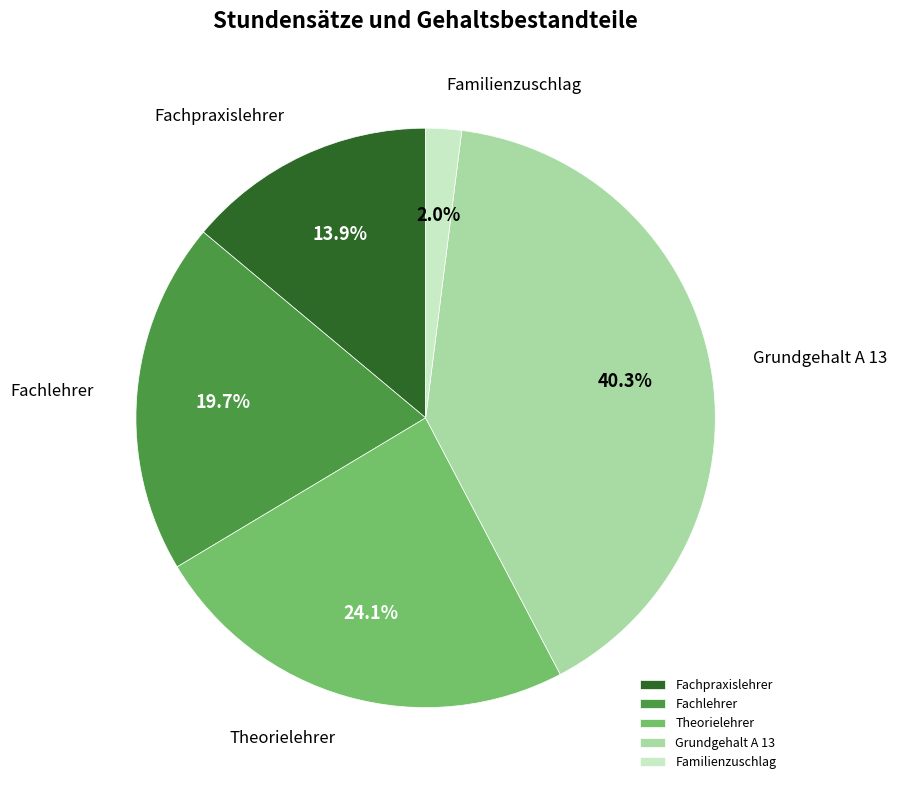

To the nearest percent, what is the average slice percentage?

20%